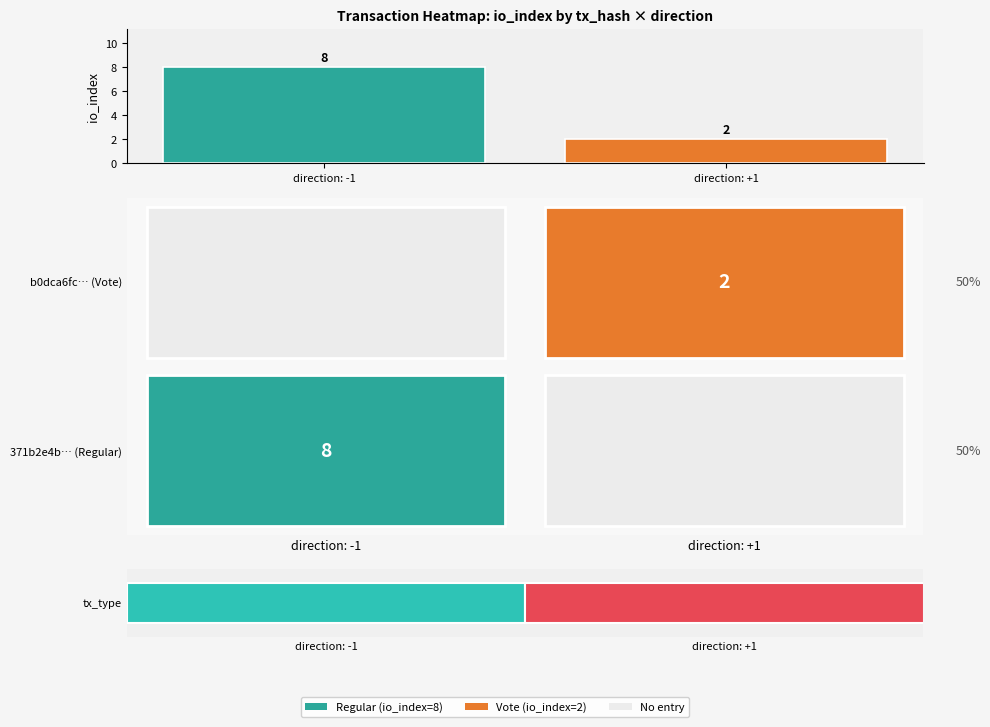

What is the change in value from direction: -1 to direction: +1?

-6